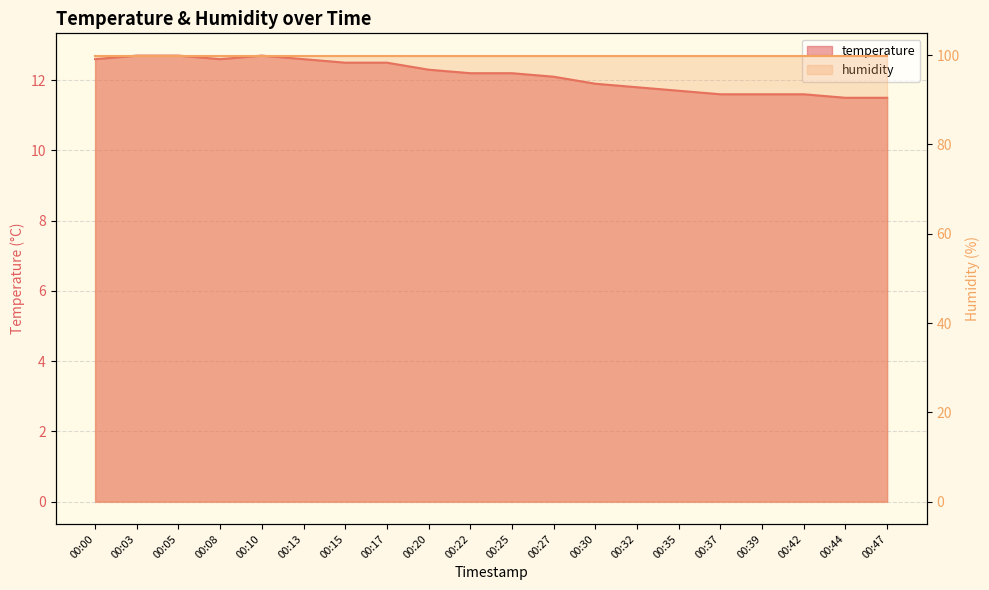

True or false: the data shows 21.8 at 00:20.

False